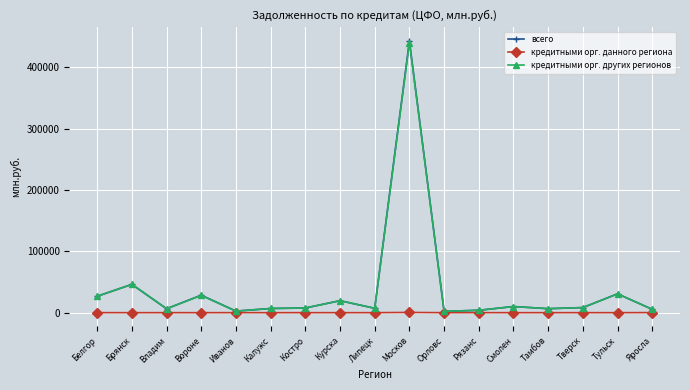

Where is всего nearest to the value 222350?

Брянск